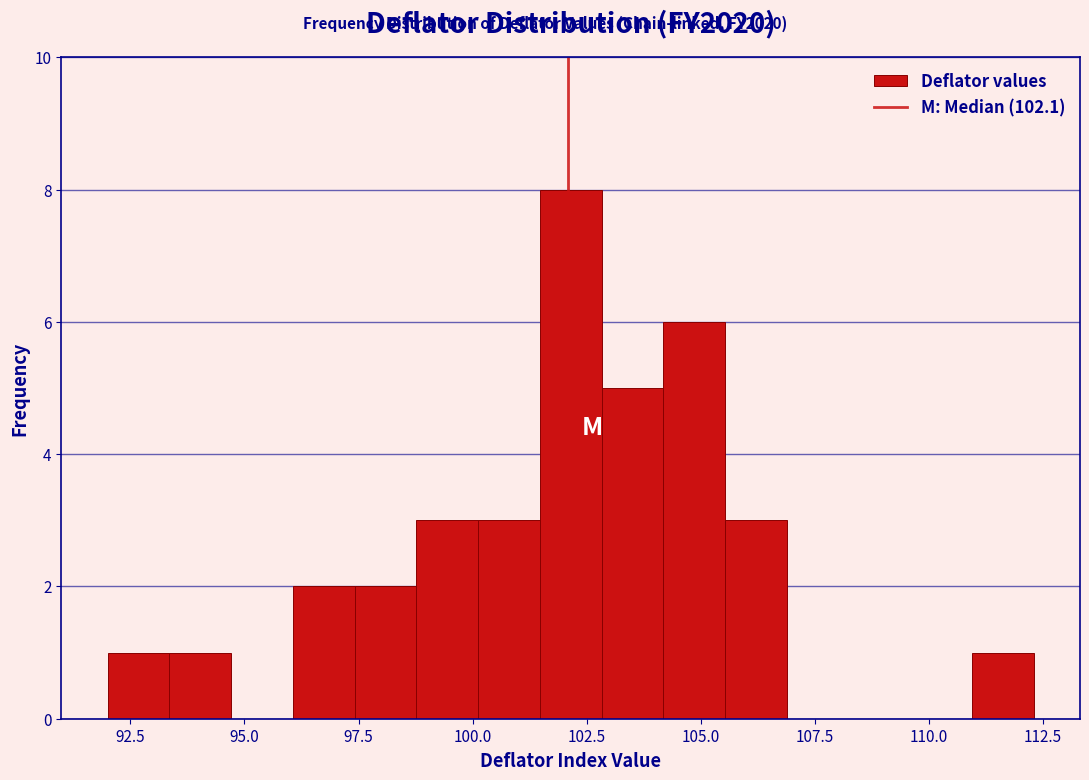

Around what value on the x-axis is the tallest bar? Give the approximate position of its centre, as read against the axis.

102.0